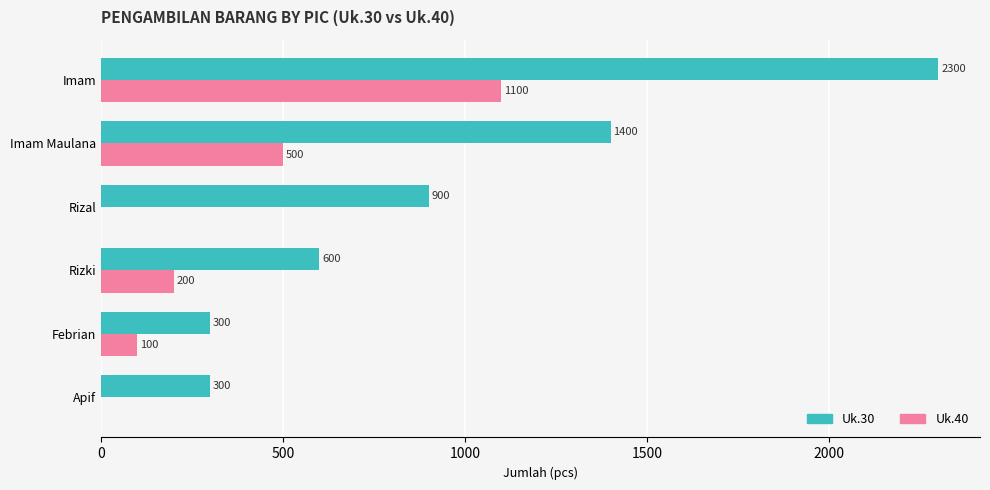

At which label is Uk.40 closest to 550?

Imam Maulana